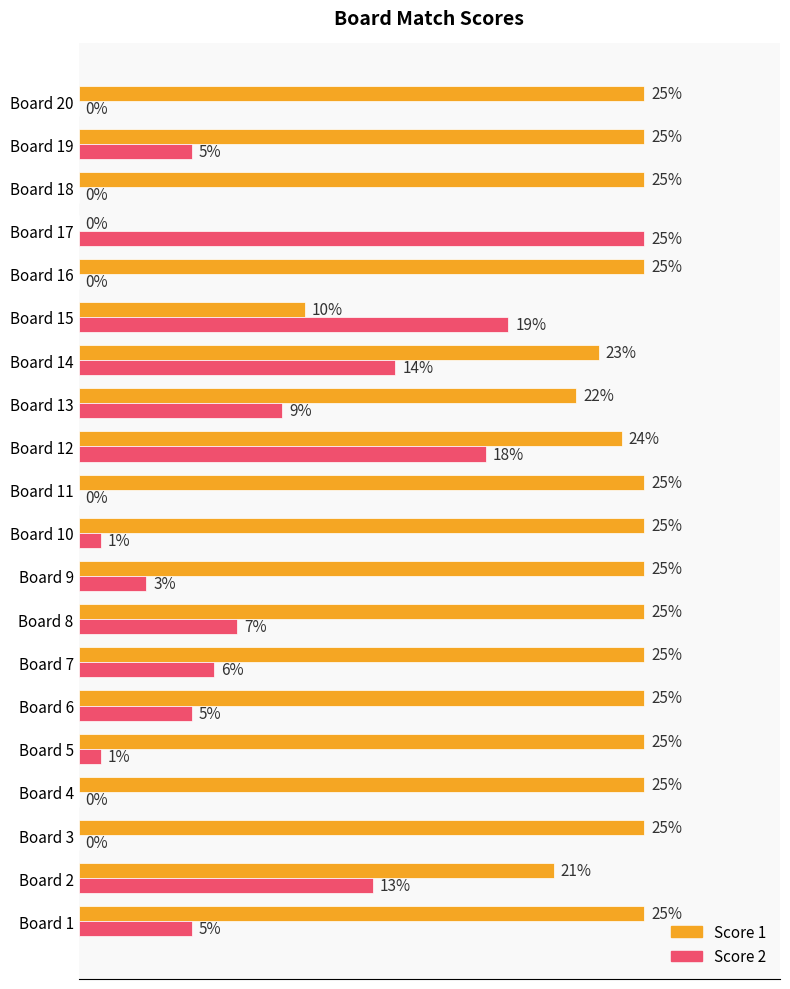

Is the value of Score 1 at Board 4 greater than the value of Score 2 at Board 2?

Yes